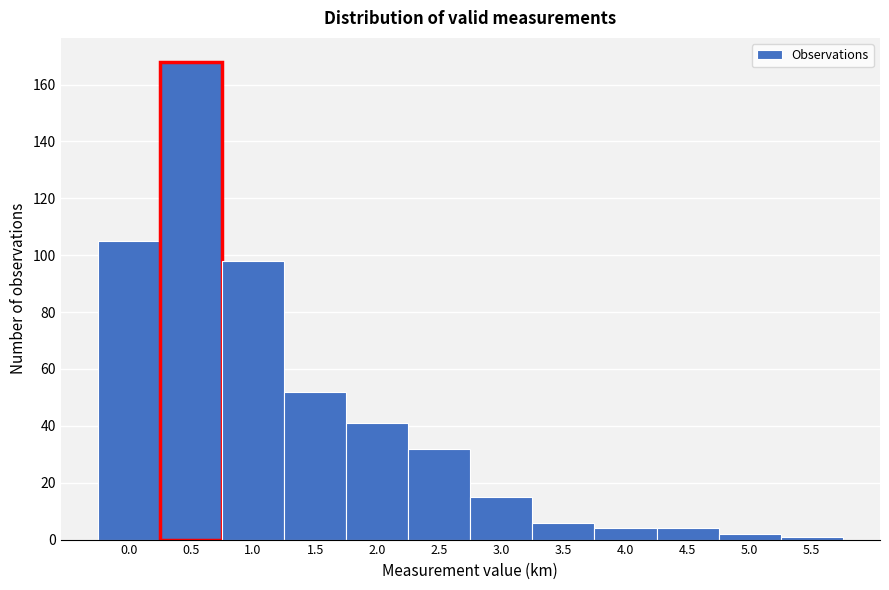

Reading left to right, transcribe all the data shown in this chart.

0.0=105	0.5=168	1.0=98	1.5=52	2.0=41	2.5=32	3.0=15	3.5=6	4.0=4	4.5=4	5.0=2	5.5=1